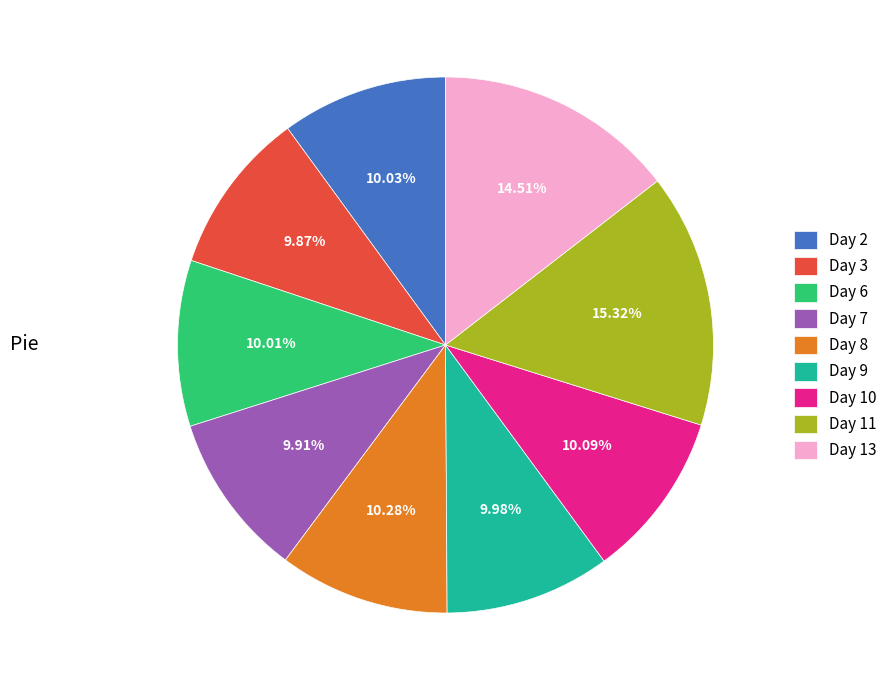

Is there a majority slice in this chart?

No